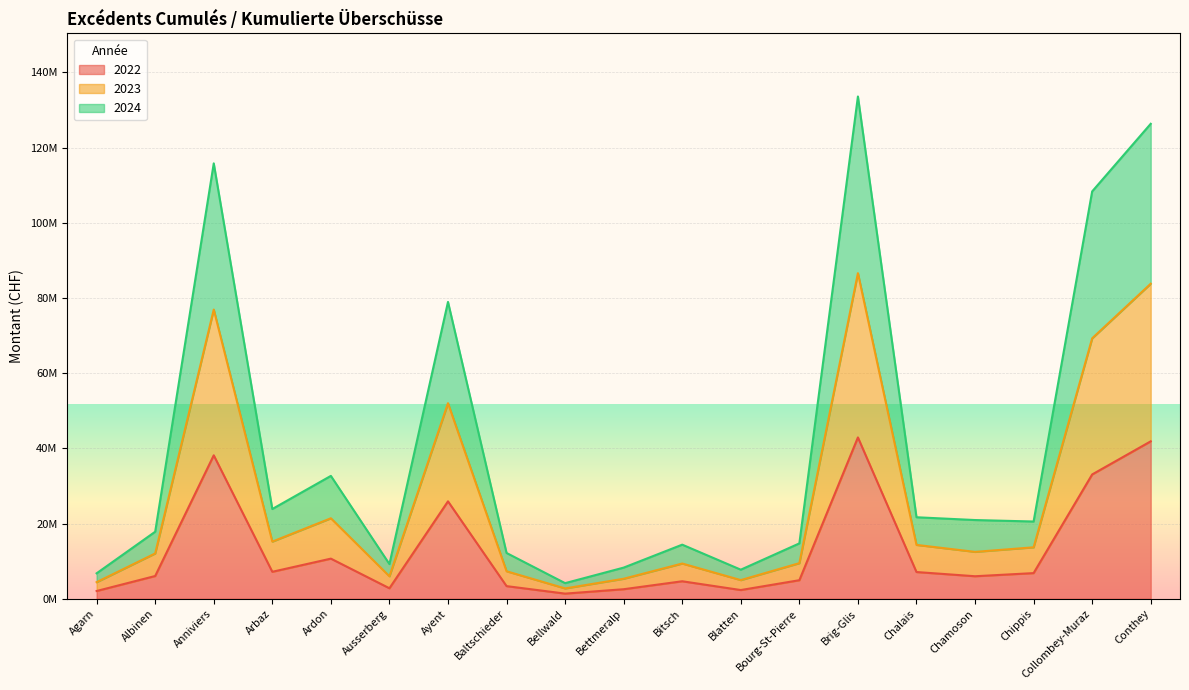

Which label corresponds to the smallest value in the chart?

Bellwald